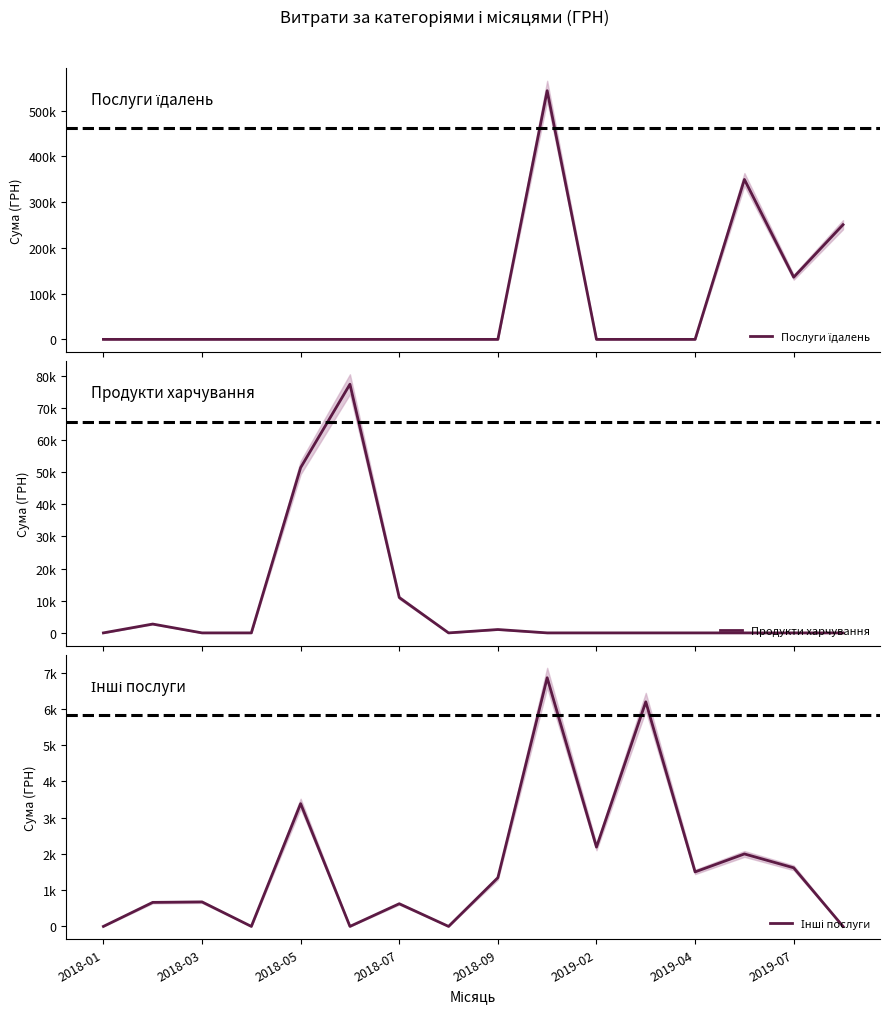

Where is Послуги їдалень nearest to the value 271924?

15